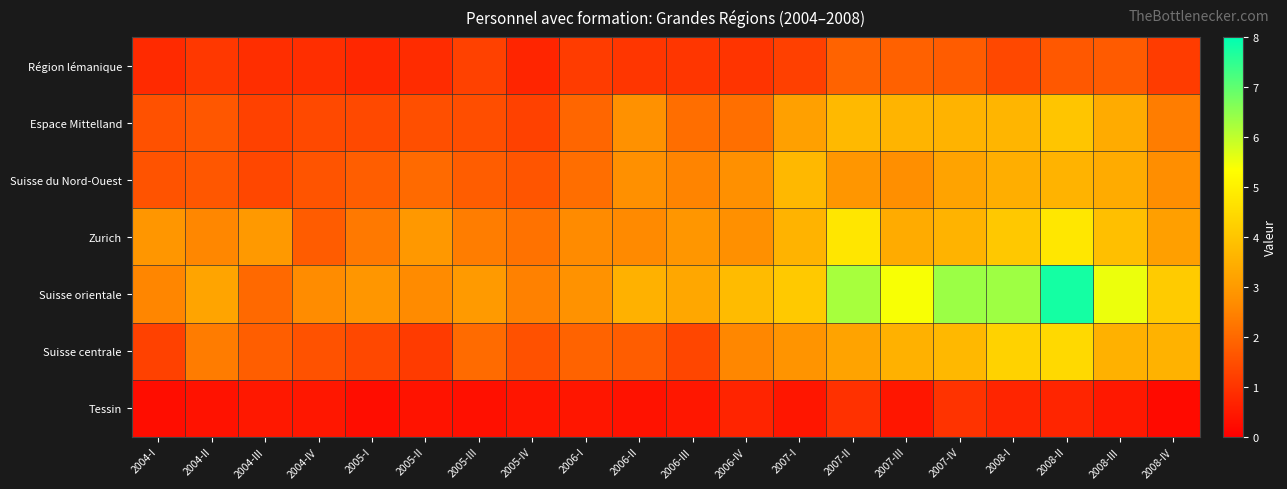

Rank the series at 2004-II from highest to lowest value.

Suisse orientale, Zurich, Suisse centrale, Espace Mittelland, Suisse du Nord-Ouest, Région lémanique, Tessin